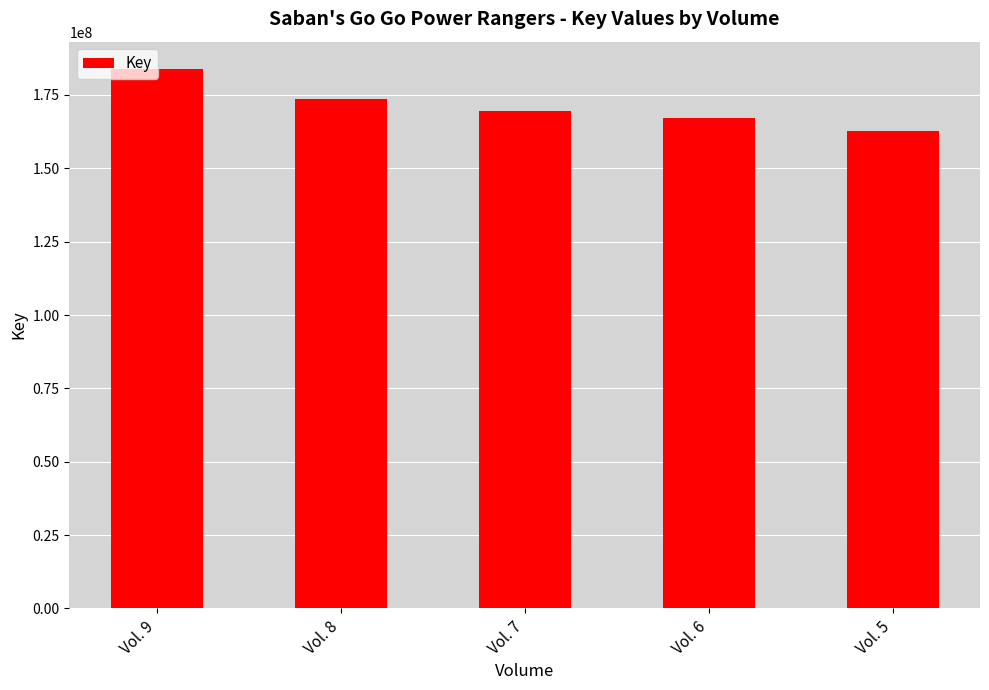

True or false: the data shows 67422344 at Vol. 8.

False